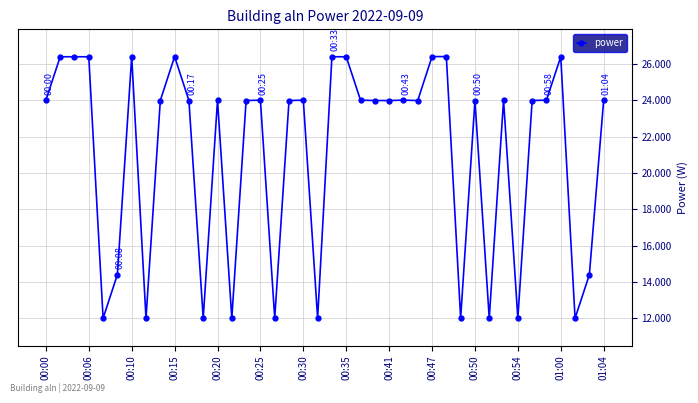

What is the sum of all values?

844.8